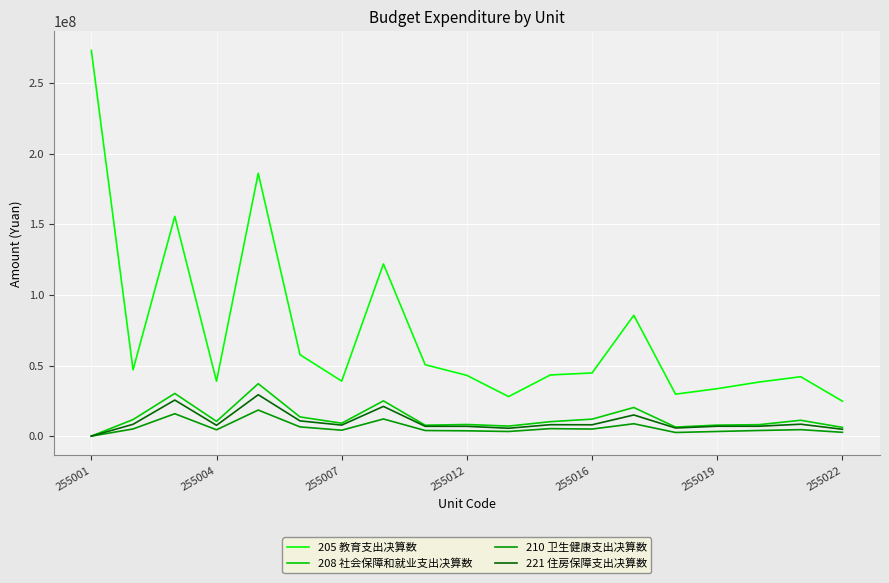

What is the lowest value of the 205 教育支出决算数 series?

24737256.7